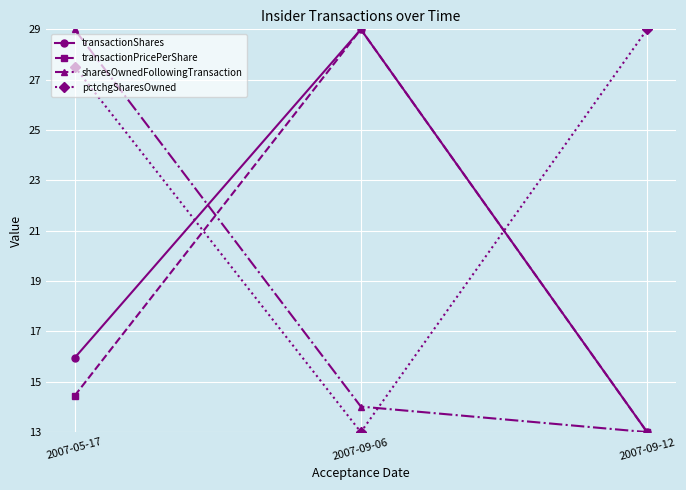

How many lines are shown in the chart?

4